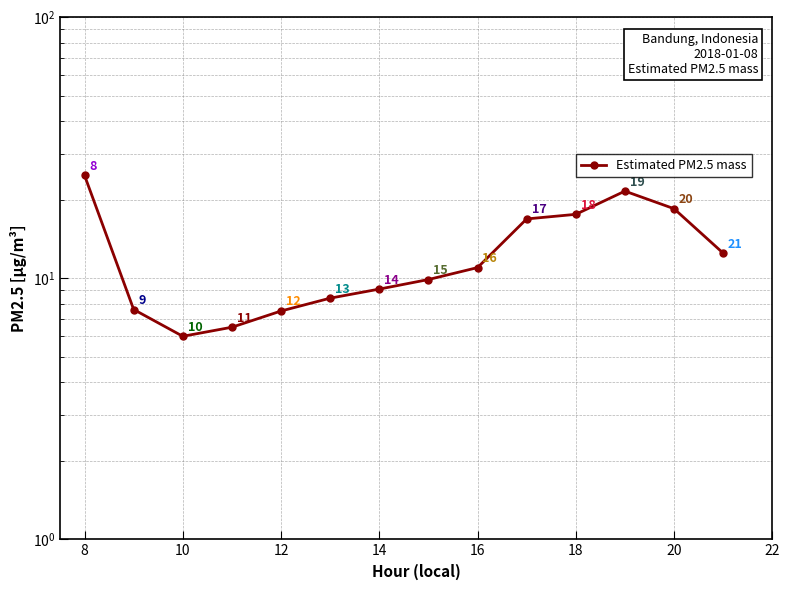

How many points are higher than both their immediate neighbors (excluding endpoints)?

1